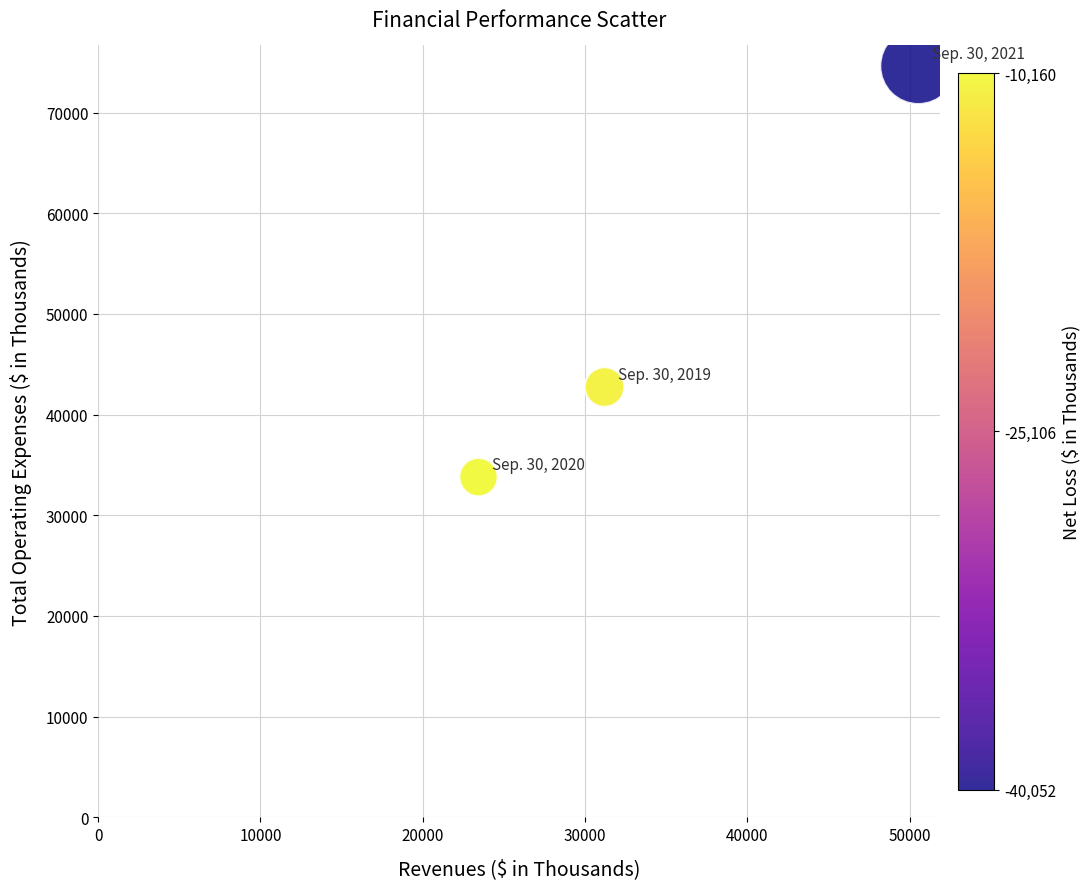

What Y value in the scatter plot is closest to 54206?

42737